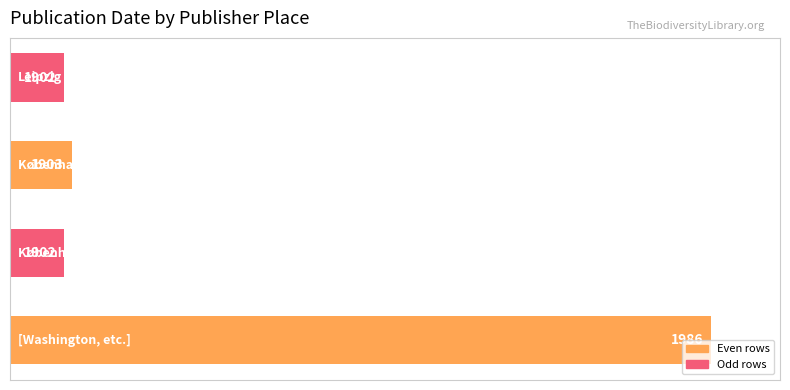

What is the sum of all values?

7693